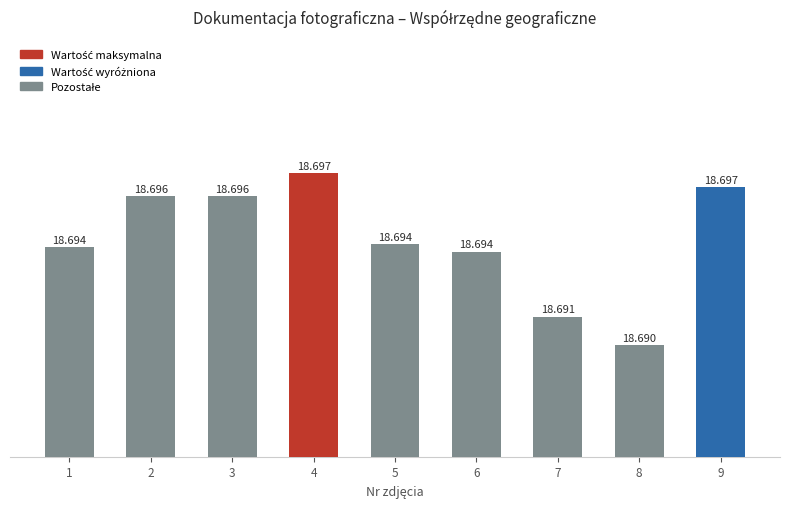

Reading right to left, transcribe all the data shown in this chart.

18.7	18.7	18.7	18.7	18.7	18.7	18.7	18.7	18.7